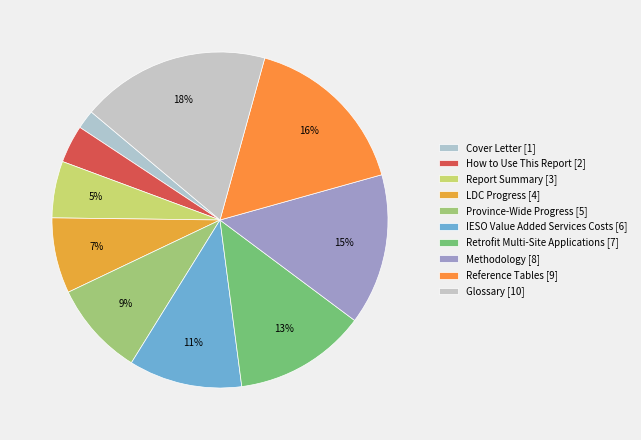

To the nearest percent, what portion does Province-Wide Progress represent?

9%